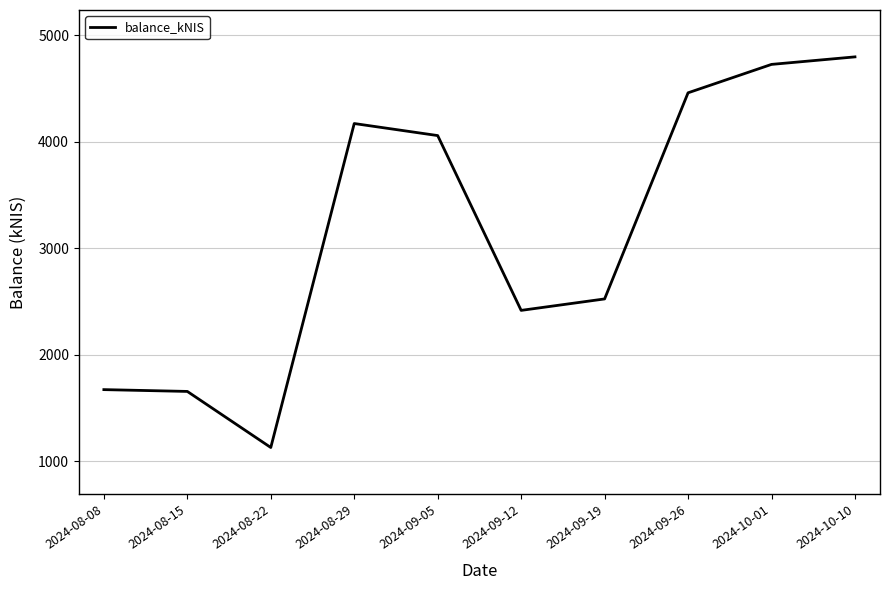

Is it true that the value at 2024-08-29 is 4168.8?

True